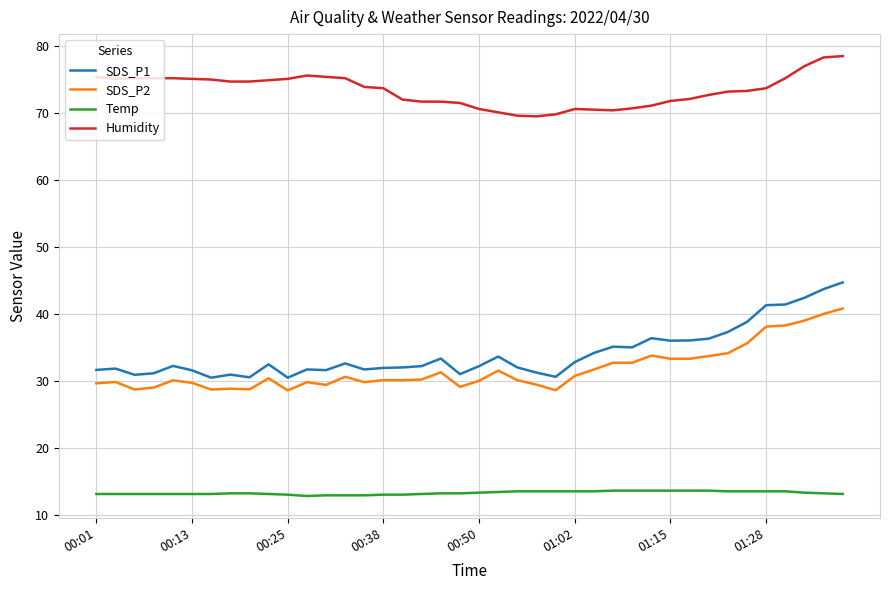

Which series has the largest total across all categories?

Humidity